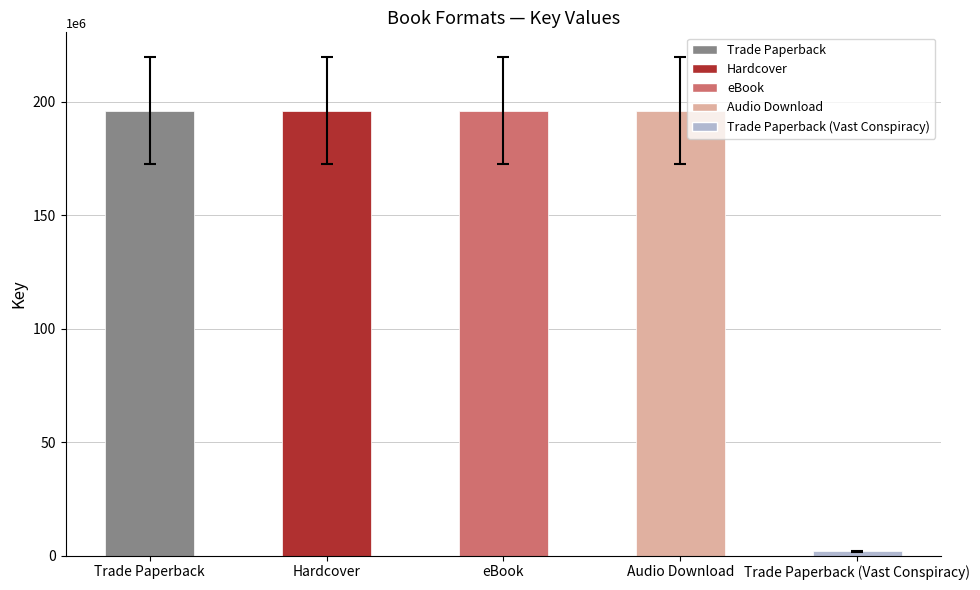

Between Trade Paperback (Vast Conspiracy) and Trade Paperback, which is larger?

Trade Paperback